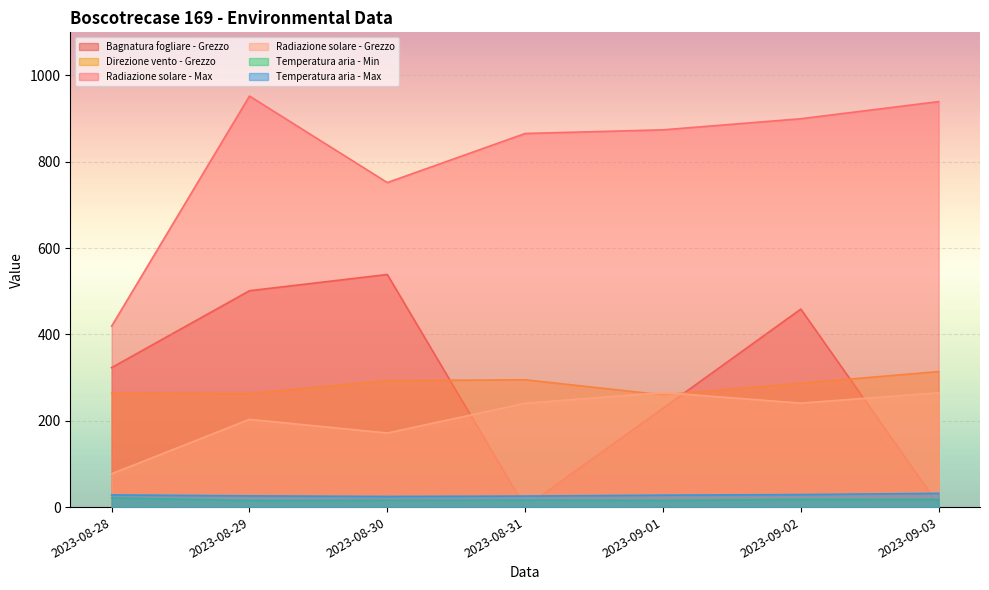

Read the Temperatura aria - Max value at 2023-09-01.

27.6